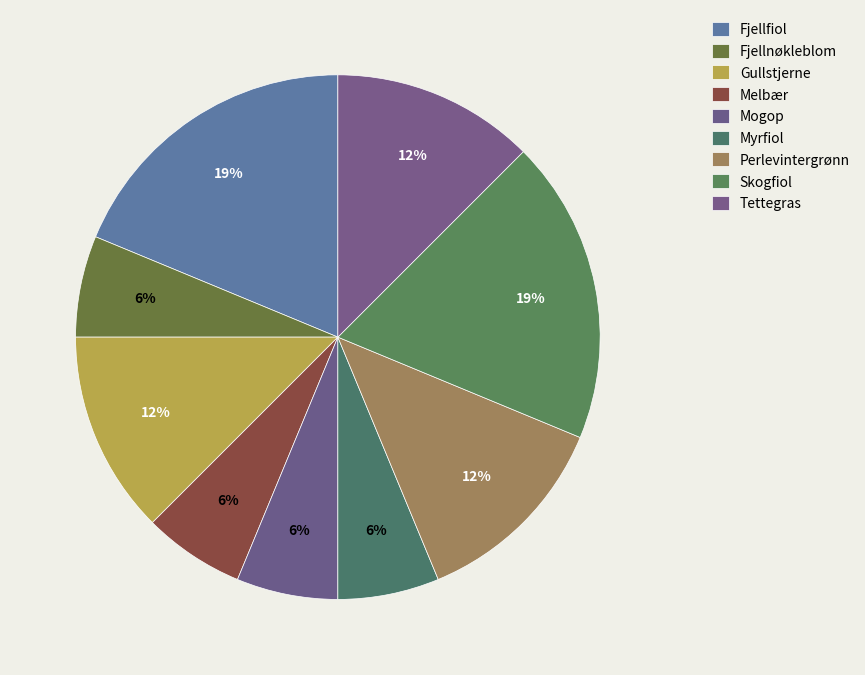

Is it true that Perlevintergrønn is 25% of the pie?

False